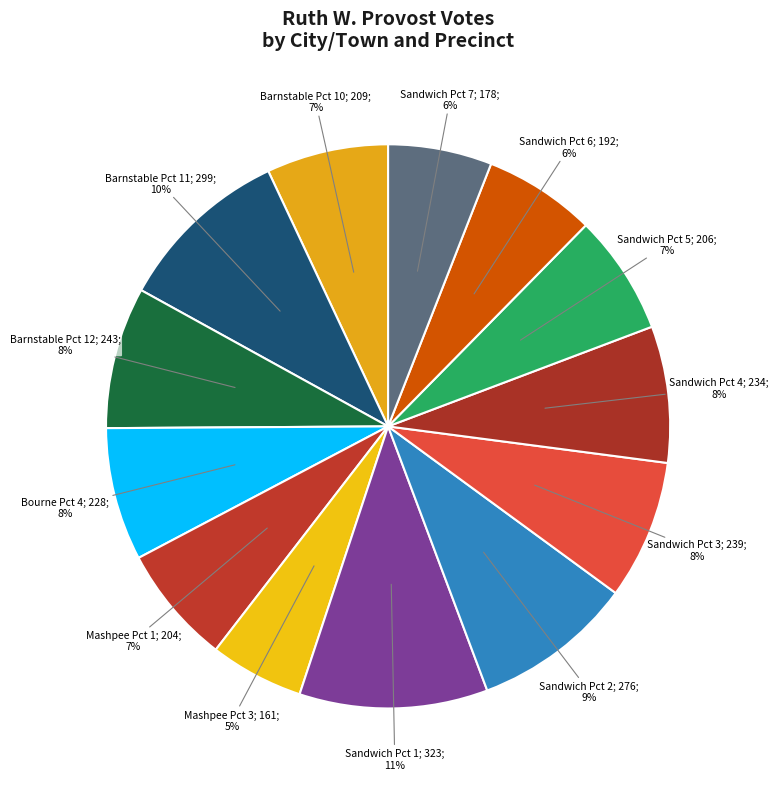

How many slices are in this pie chart?

13